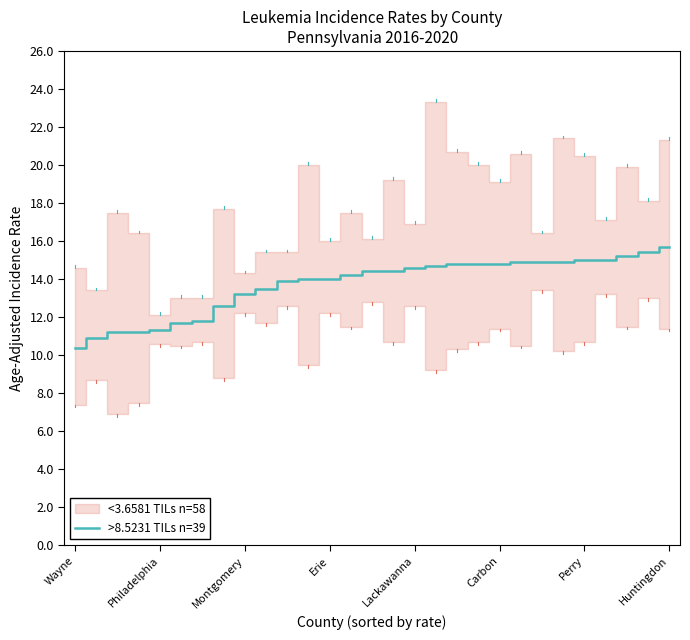

What is the highest value of the >8.5231 TILs n=39 series?

15.7